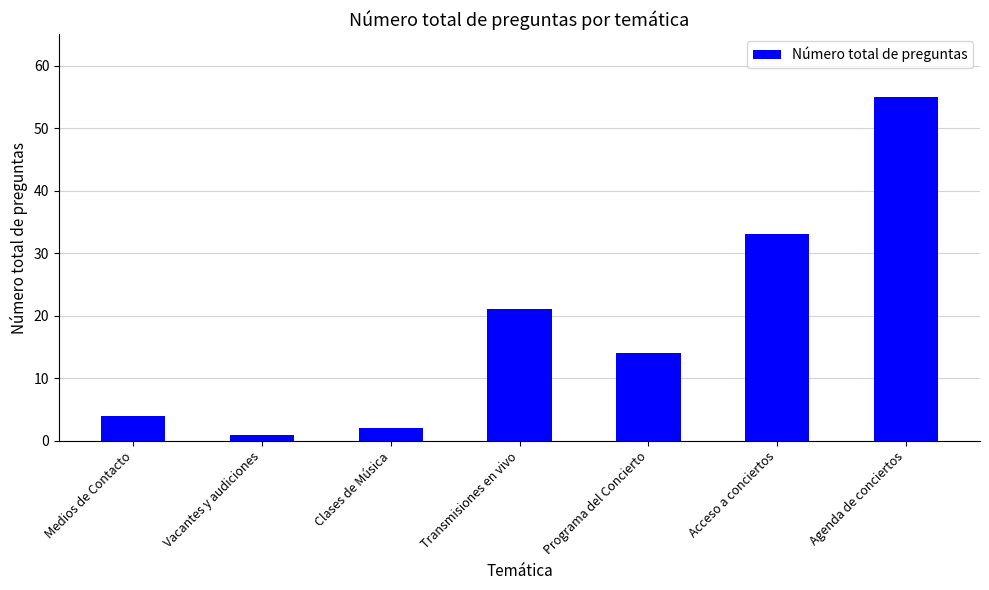

At which category does the chart reach its minimum across all series?

Vacantes y audiciones